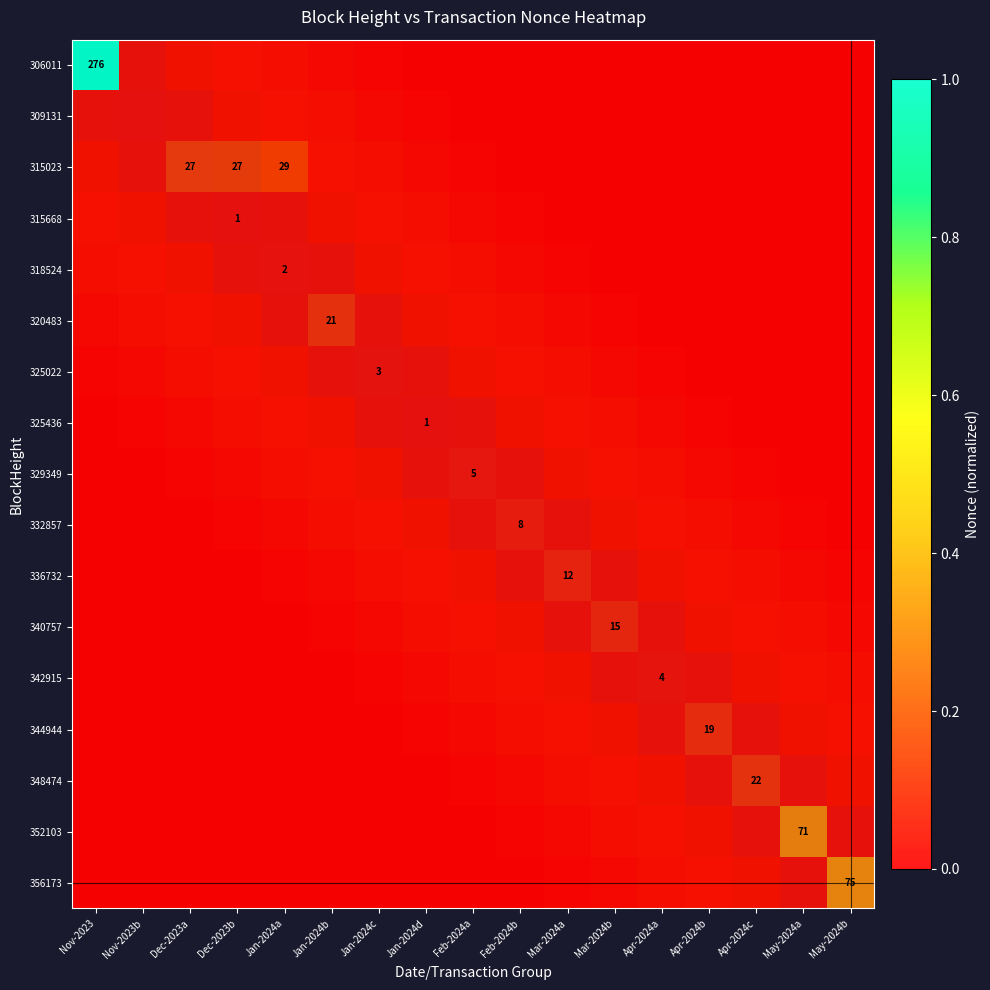

At which label does 315023 reach its peak?

Jan-2024a